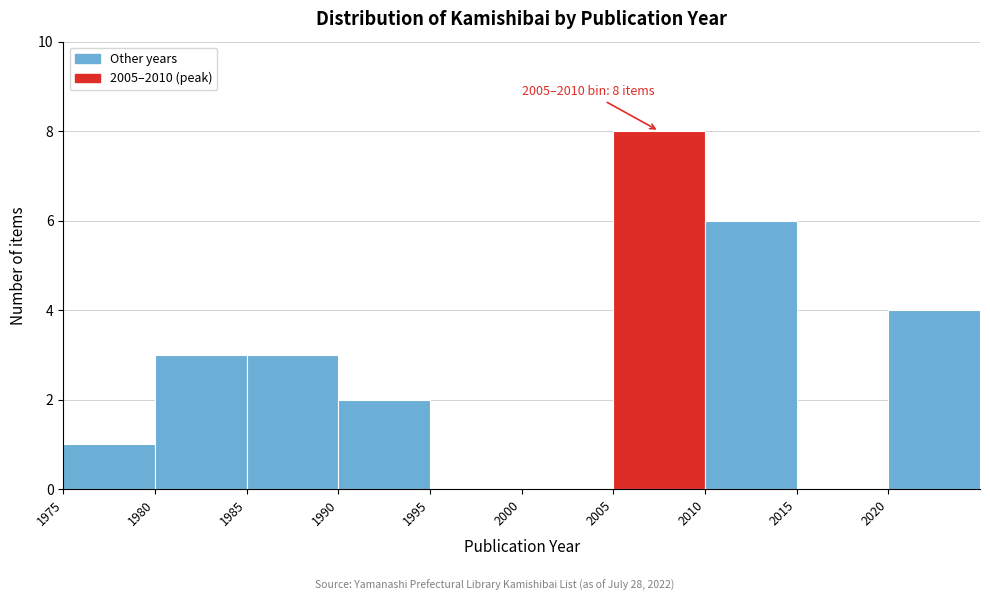

Over which range of the x-axis is the bar tallest?

2005 to 2010